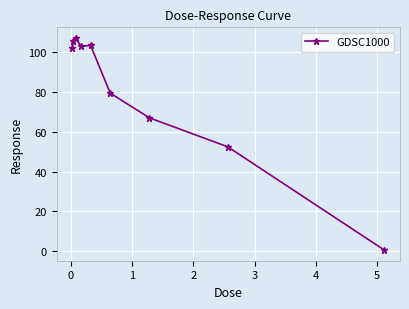

What is the difference between the maximum and second lowest values?

54.7